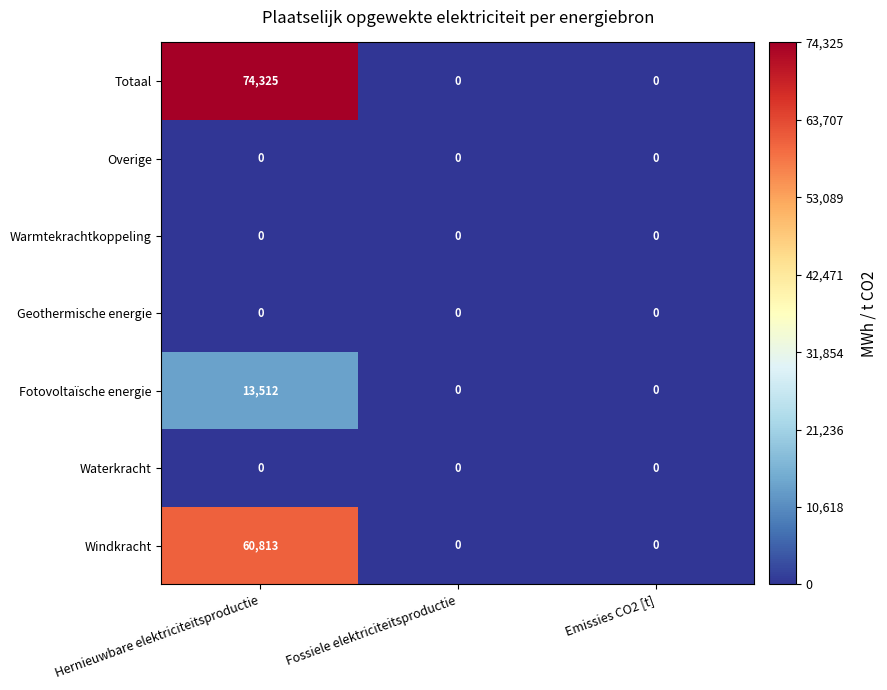

Between Hernieuwbare elektriciteitsproductie and Emissies CO2 [t], which series saw the biggest shift?

Totaal